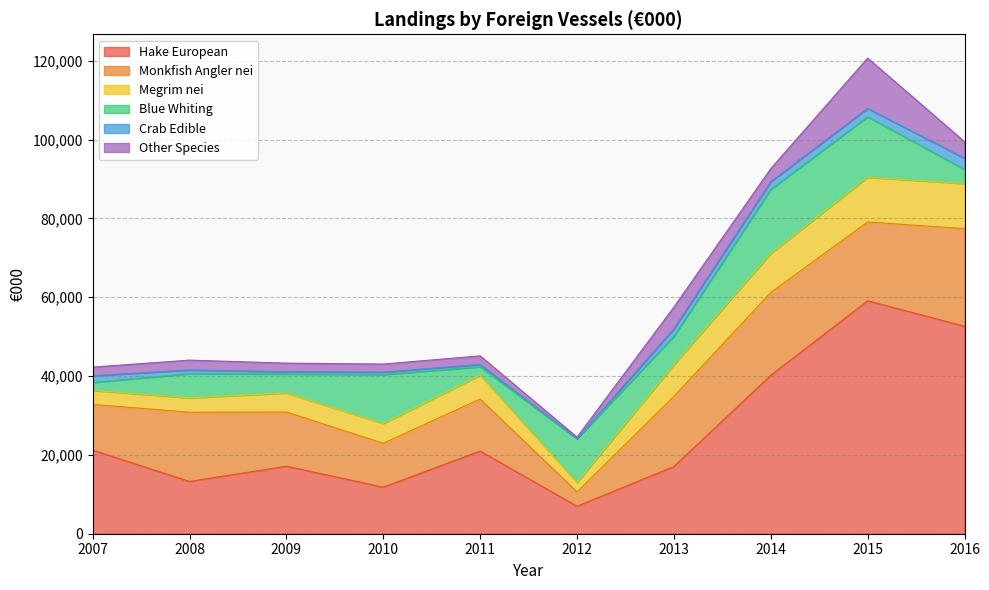

True or false: Crab Edible and Megrim nei cross at least once.

False